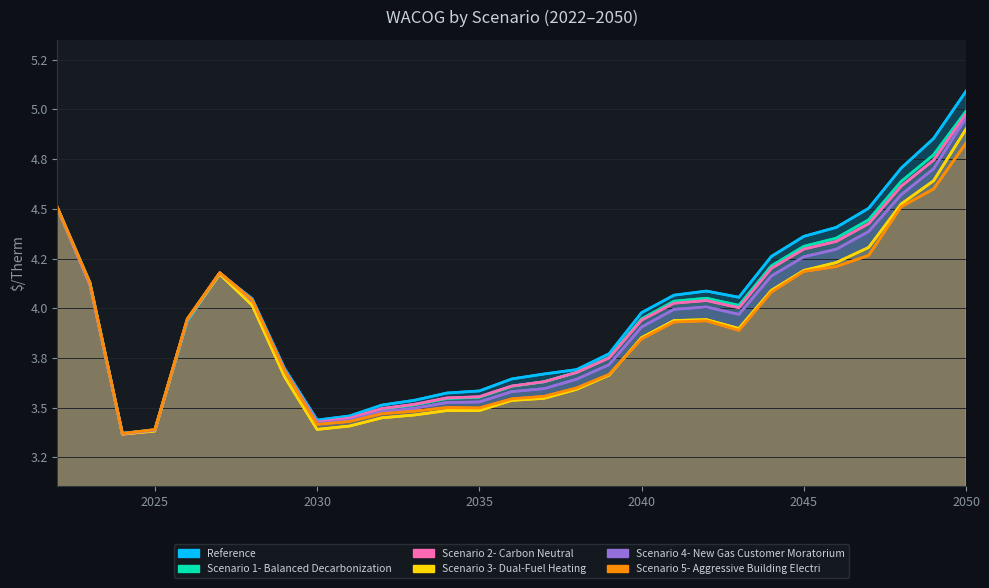

In Reference, how many points are higher than both neighbors (excluding endpoints)?

2